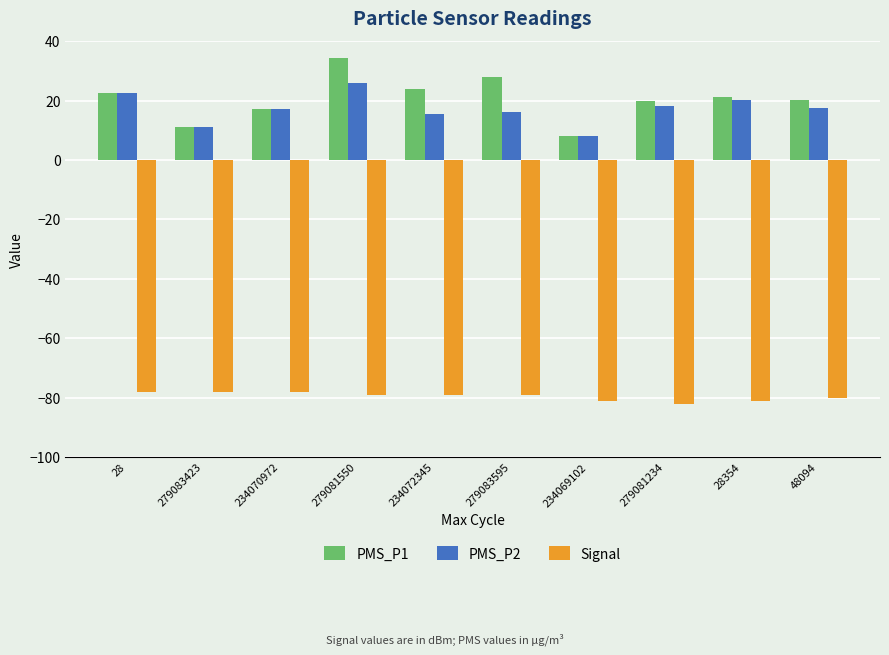

Which series has the largest total across all categories?

PMS_P1